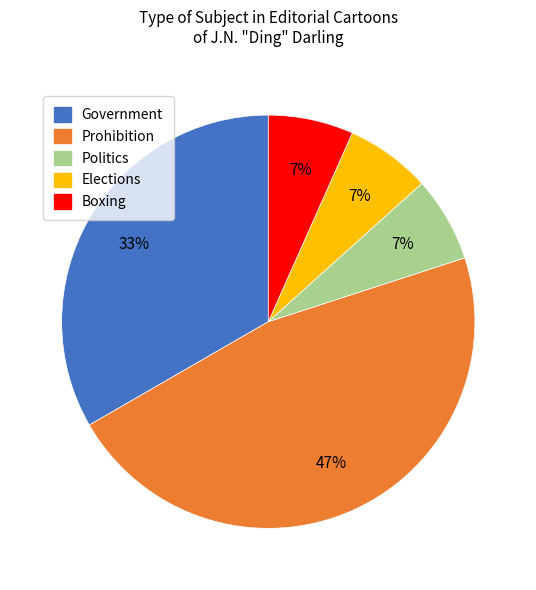

Which category has the biggest portion of the pie?

Prohibition